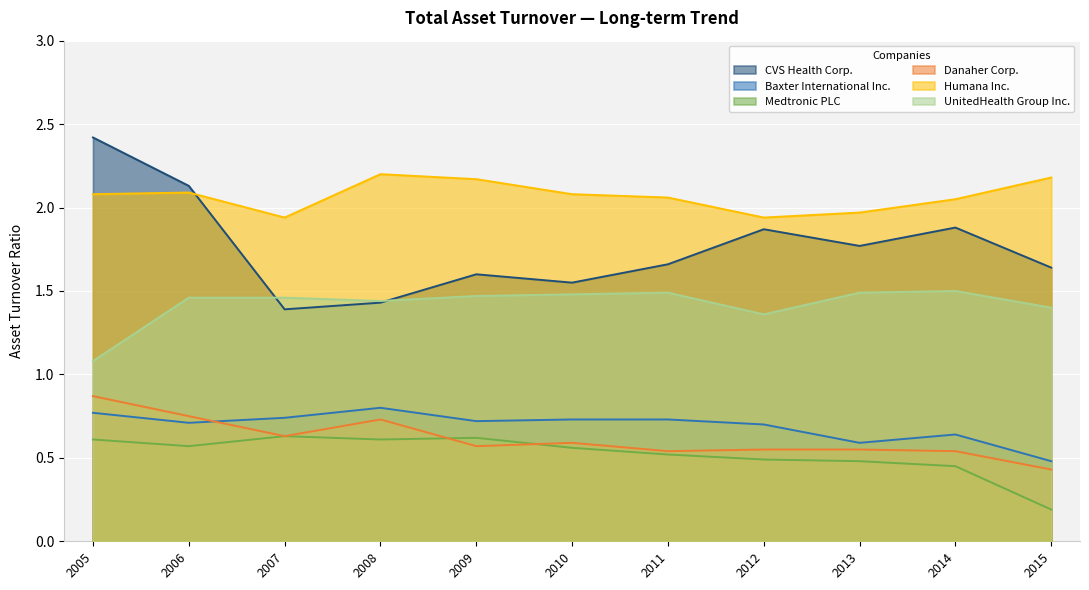

What is the difference between the maximum and minimum values in the CVS Health Corp. series?

1.0